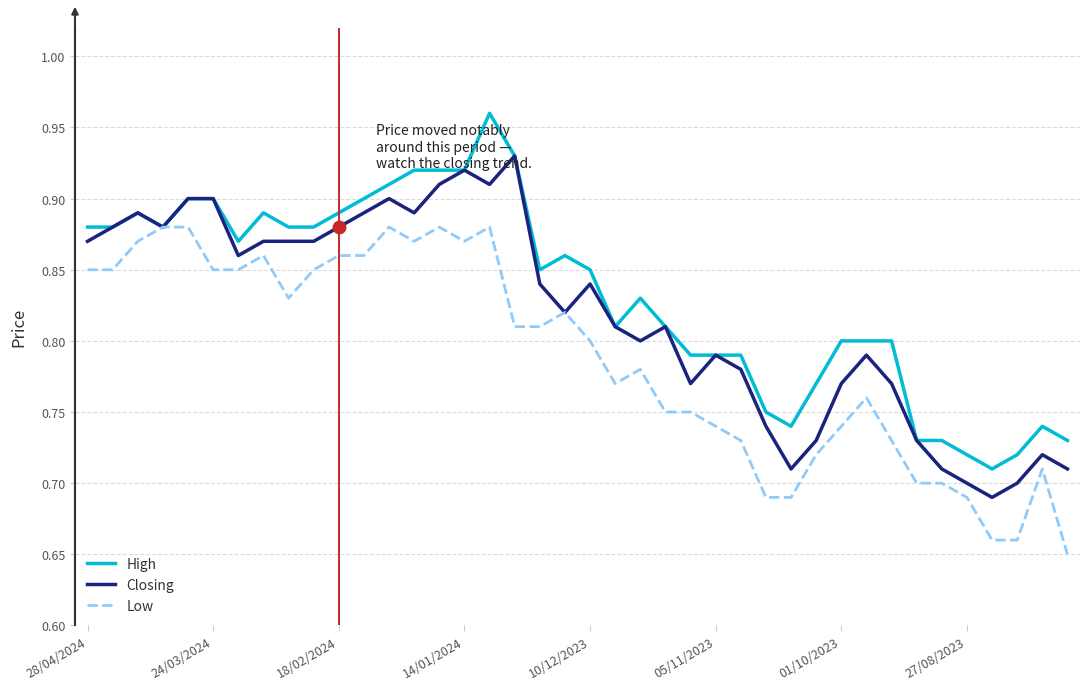

At how many categories does at least one series exceed 0?

40